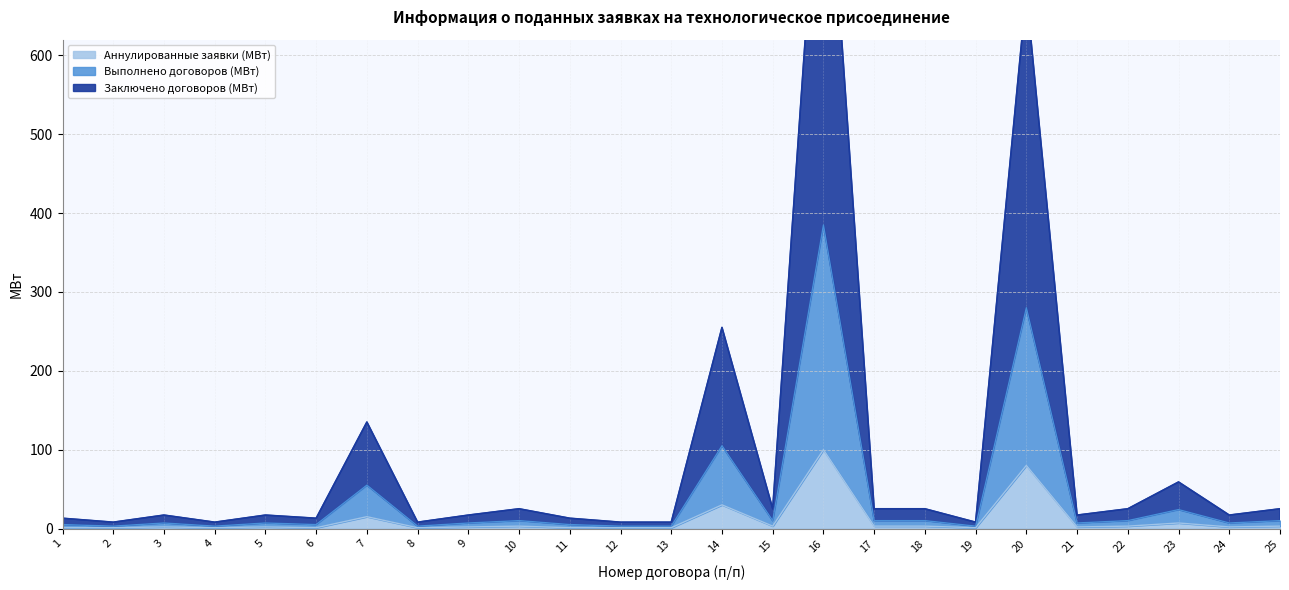

What are all the series names shown in the legend?

Заключено договоров (МВт), Выполнено договоров (МВт), Аннулированные заявки (МВт)